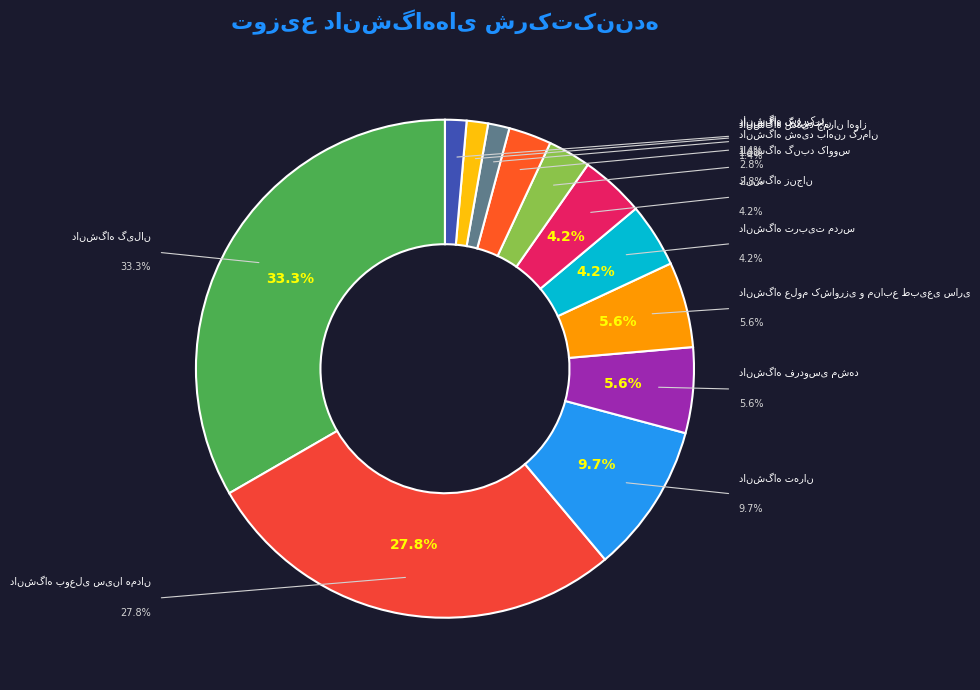

To the nearest percent, what percentage of the pie is دانشگاه تربیت مدرس?

4%